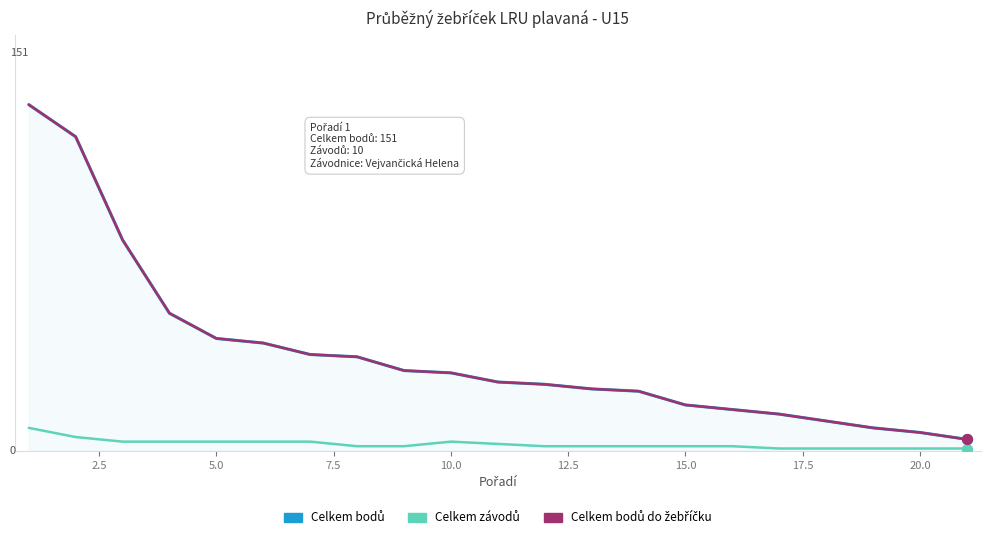

Which series reaches the minimum Y coordinate?

Celkem závodů